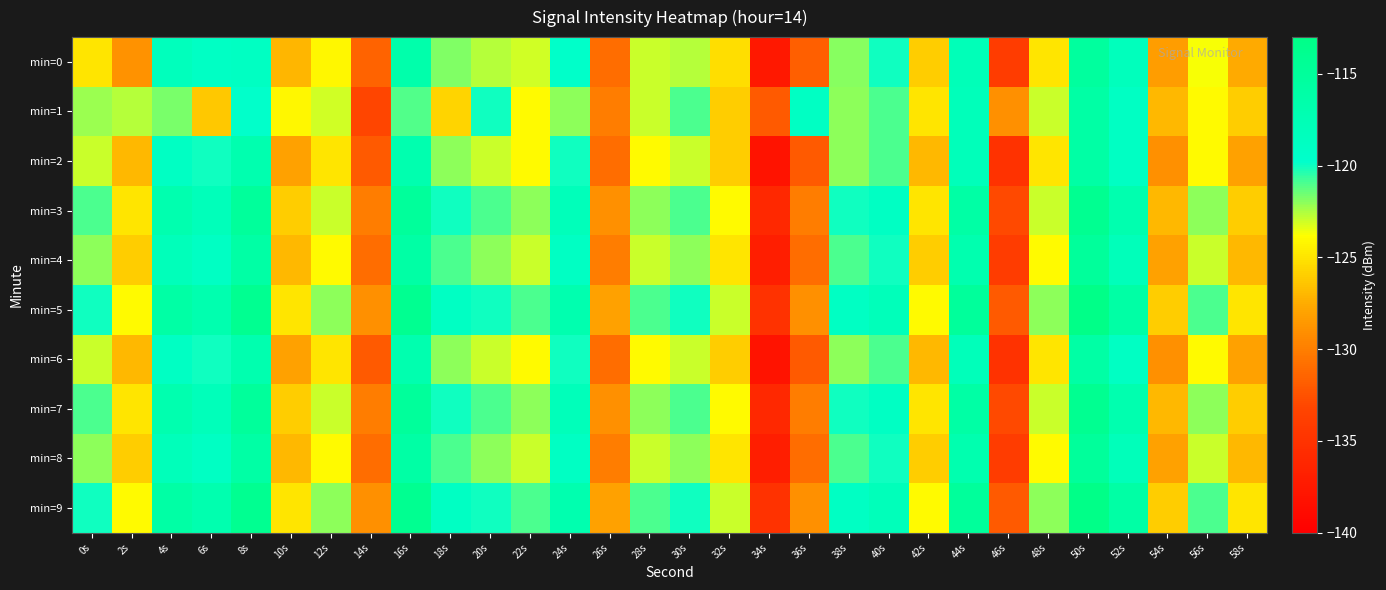

How many data points does each series have?

30